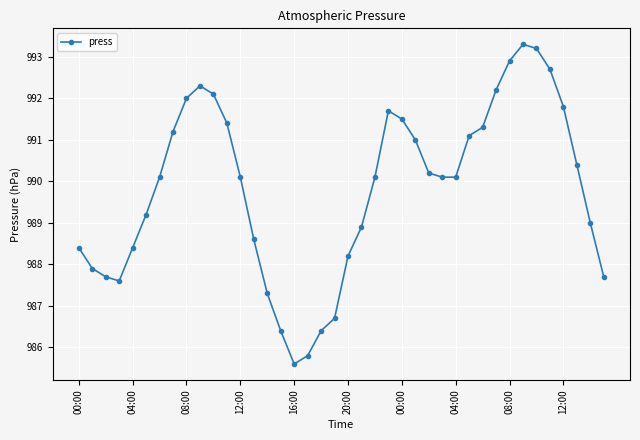

What is the difference between the maximum and minimum values?

7.7